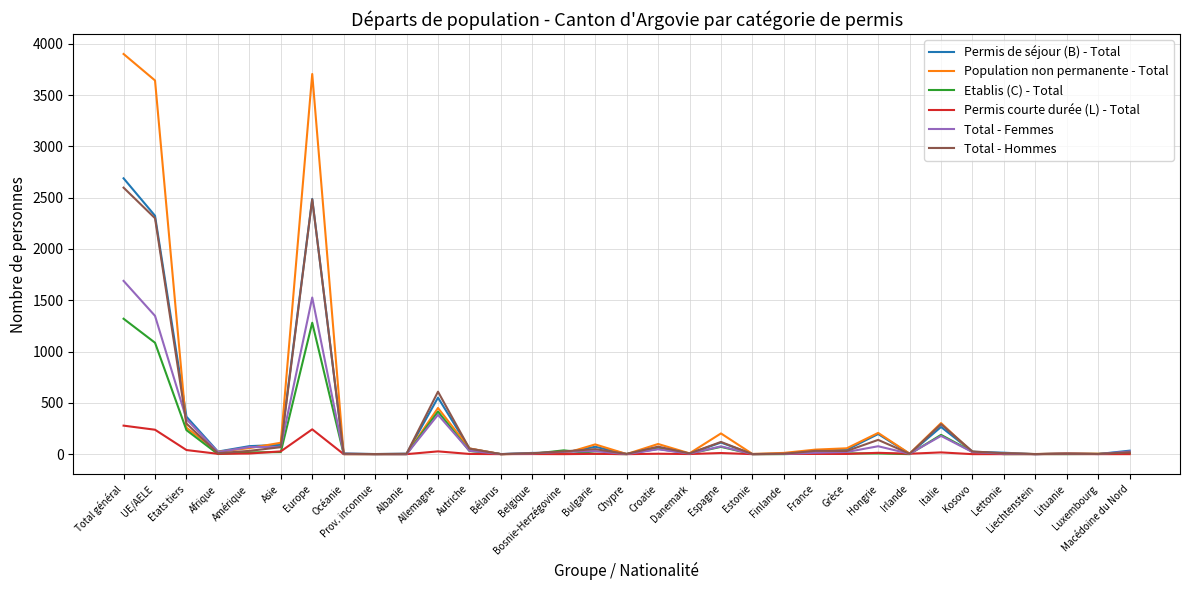

Which series has the largest range (max minus min)?

Population non permanente - Total